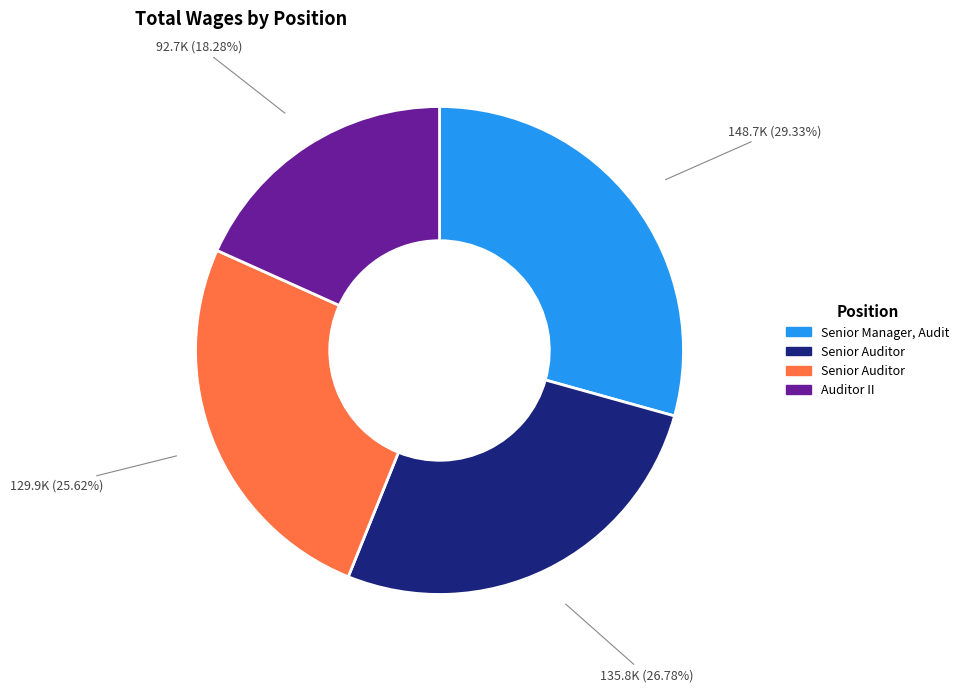

Does any single category account for the majority?

No